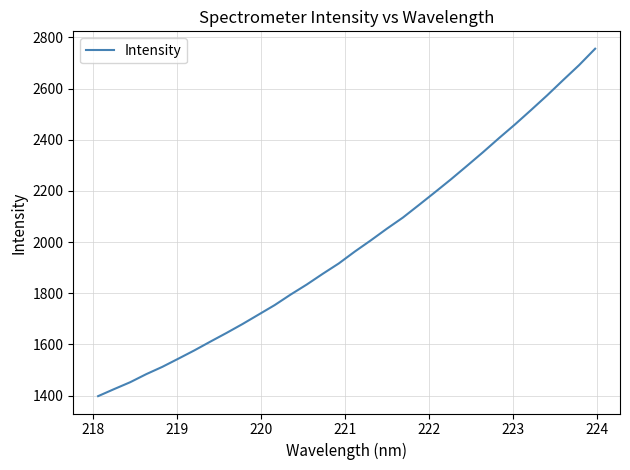

What is the minimum value shown in the chart?

1398.1